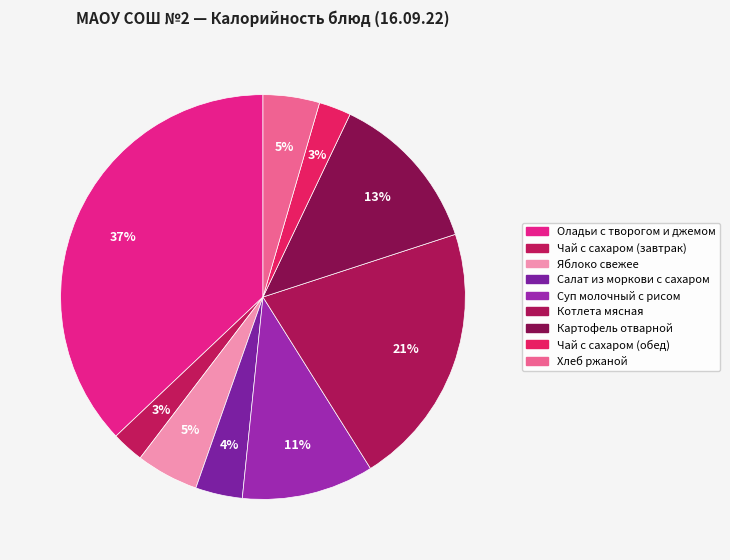

How many segments does this pie chart have?

9